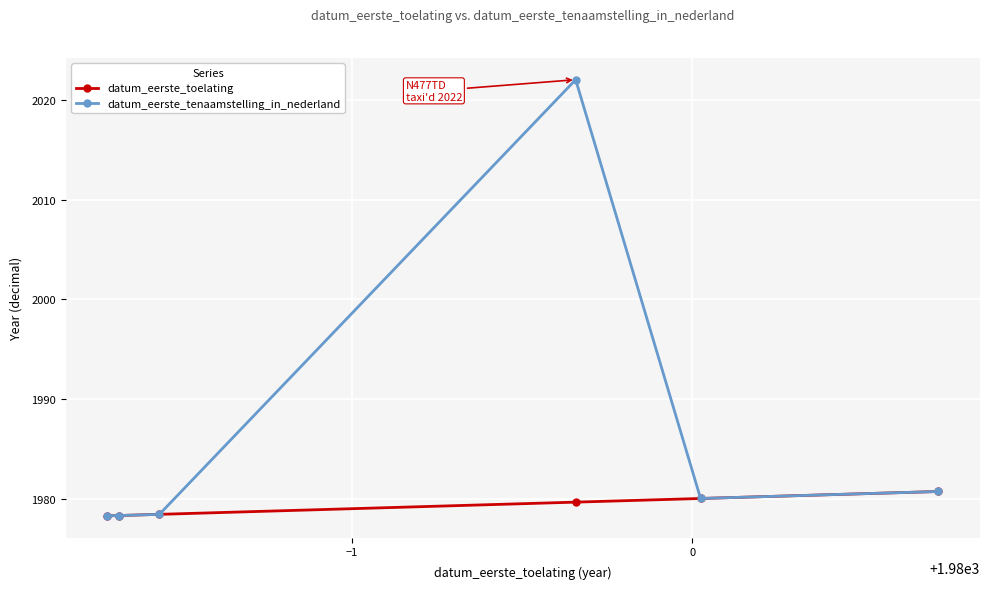

What is the highest value of the datum_eerste_tenaamstelling_in_nederland series?

2022.0